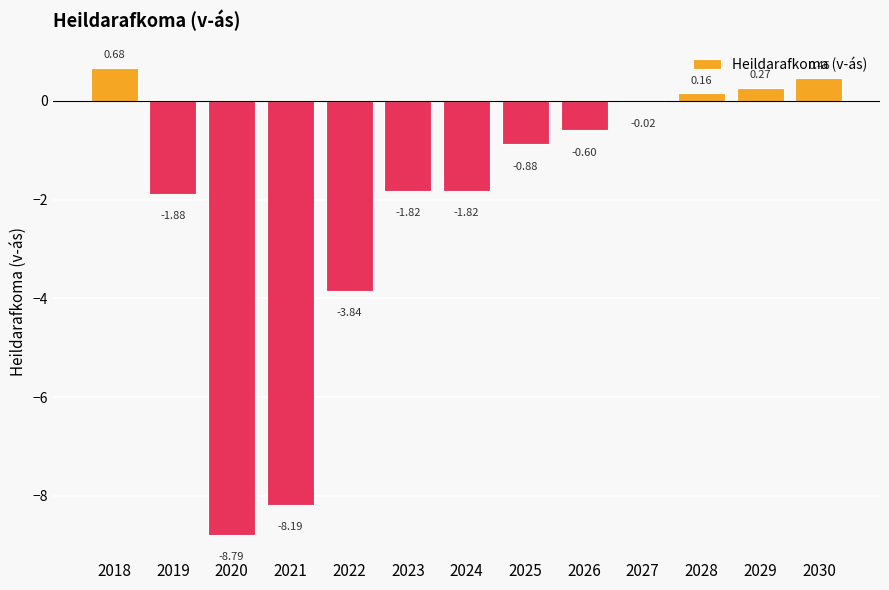

Between 2029 and 2026, which is larger?

2029